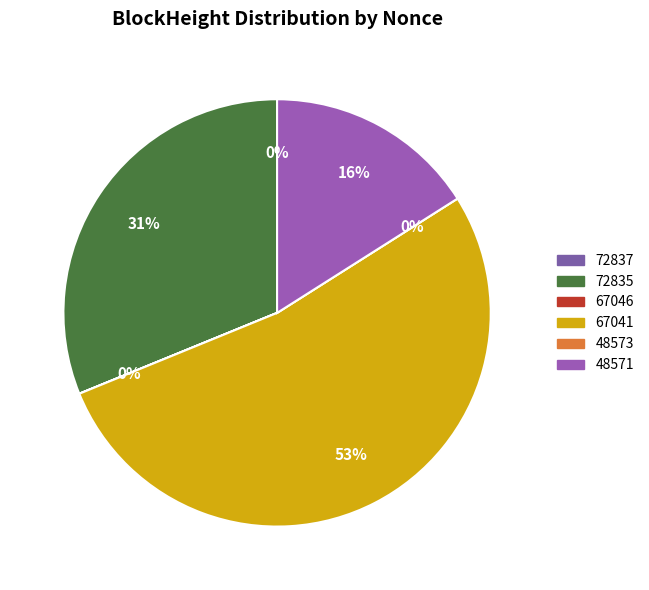

Is it true that 48571 is 16% of the pie?

True